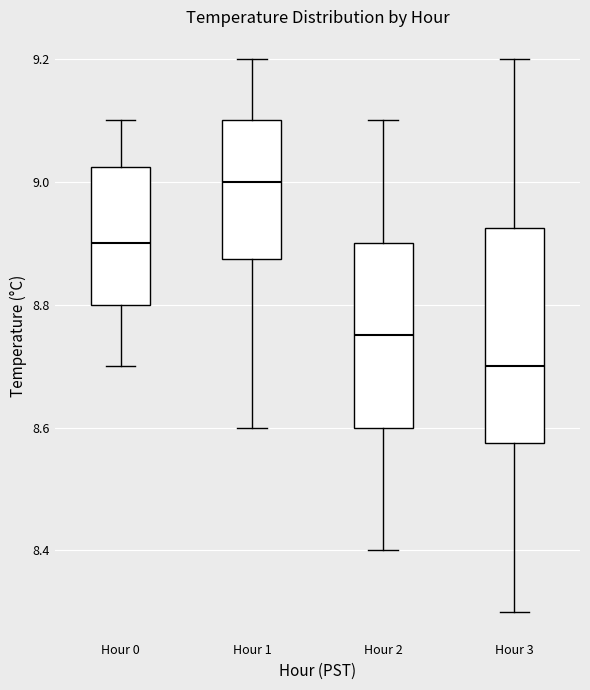

Which box is the tallest, from its lower edge to its upper edge?

Hour 3